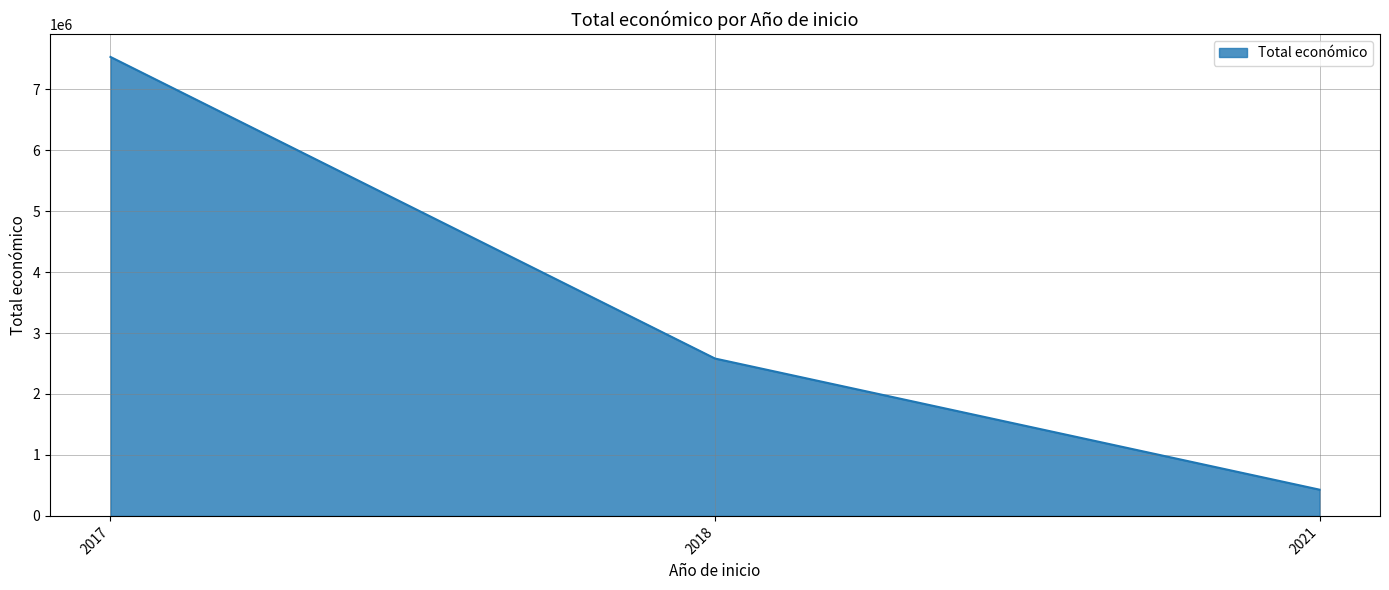

Which category has the highest value across all series?

2017